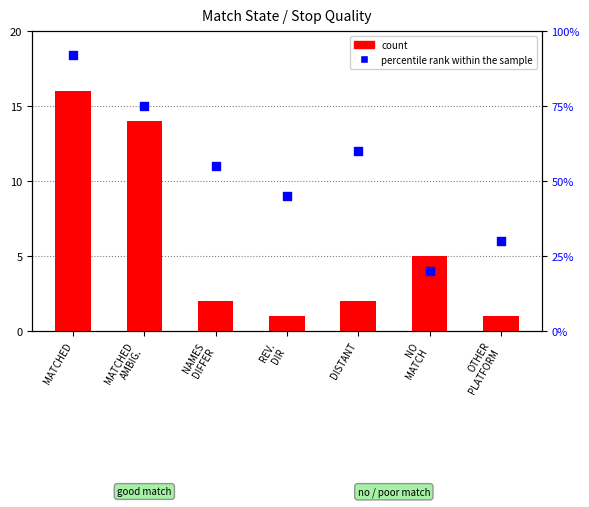

What is the total value across all series at NAMES
DIFFER?

57